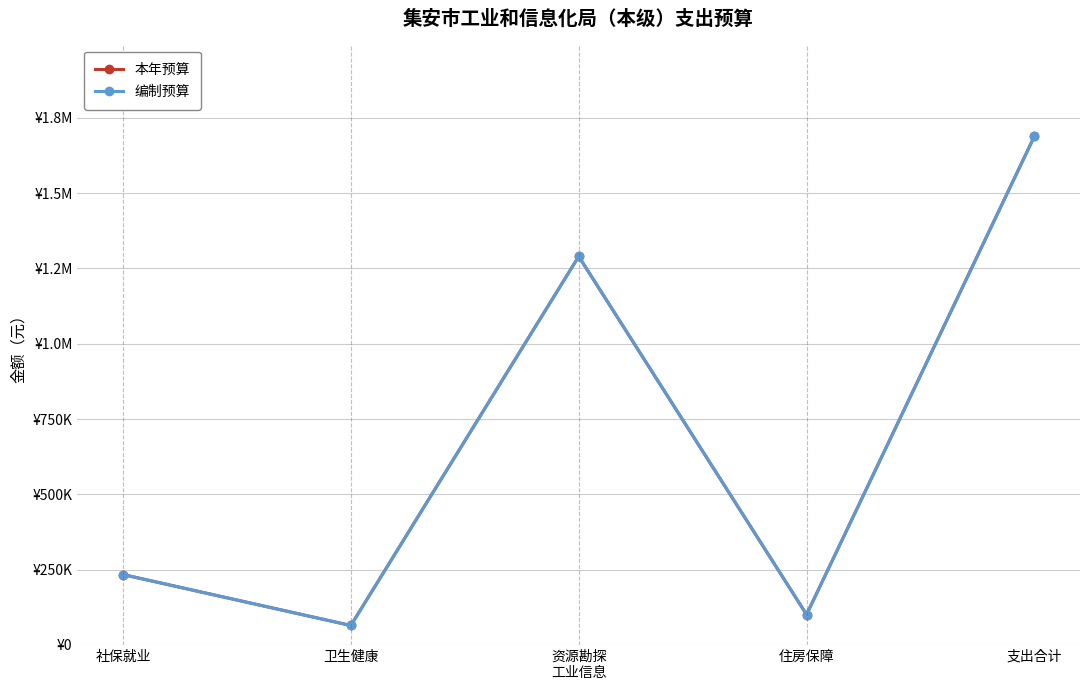

True or false: 本年预算 and 编制预算 intersect in this chart.

False